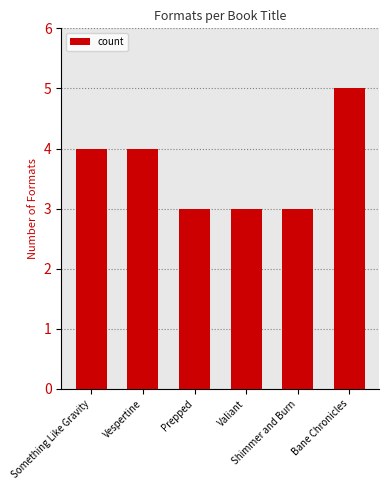

What is the average value?

4